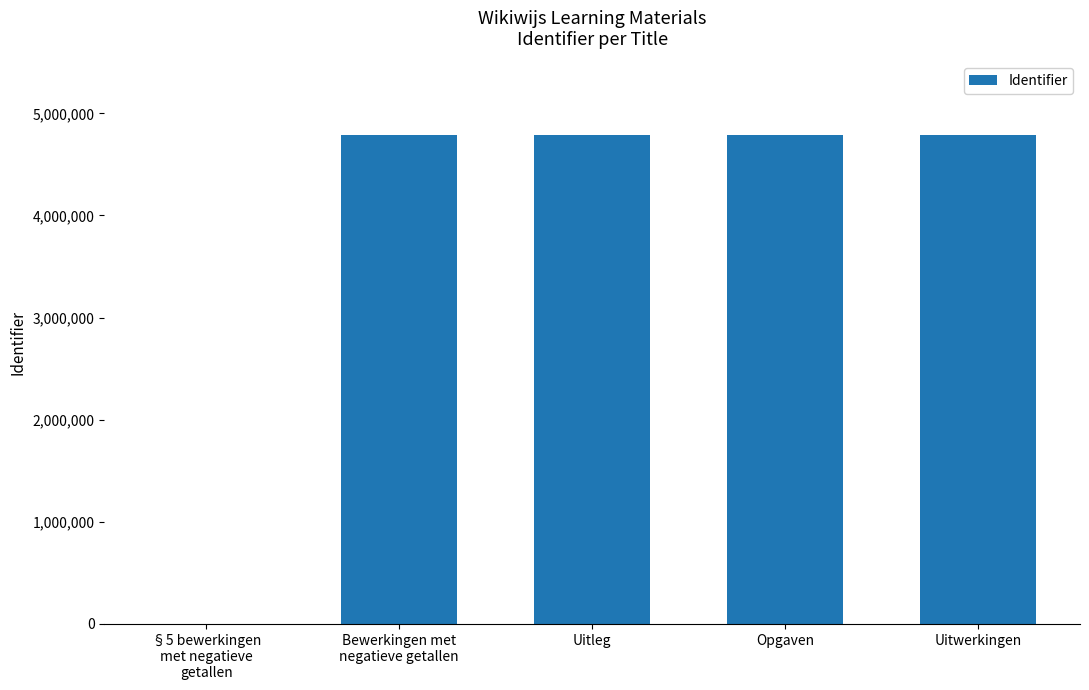

What is the sum of the values at Uitwerkingen and Opgaven?

9578894